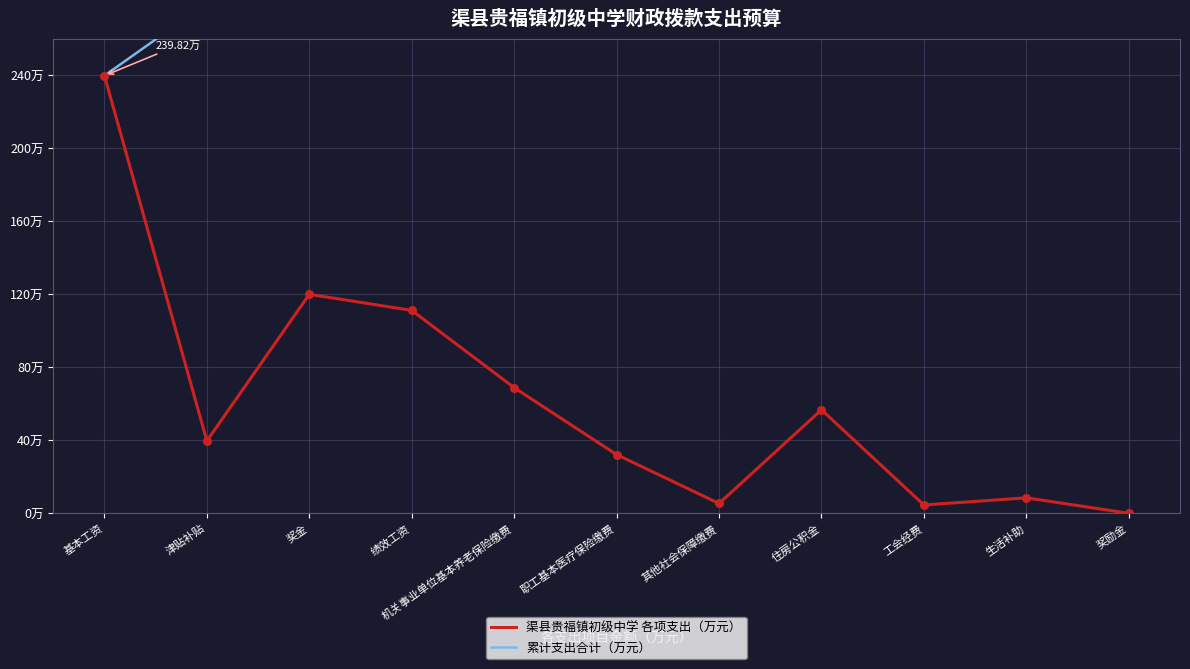

Which series has the widest spread of Y values?

累计支出合计（万元）